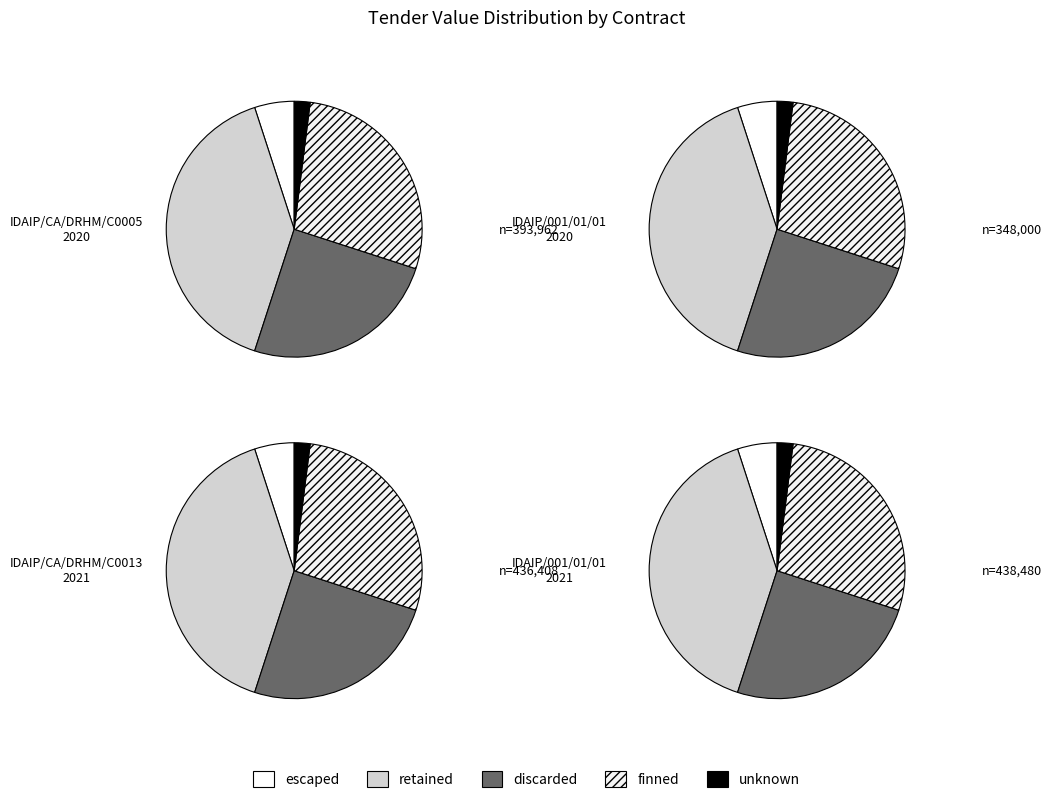

Is it true that IDAIP/001/01/01/2020 is 15% of the pie?

False